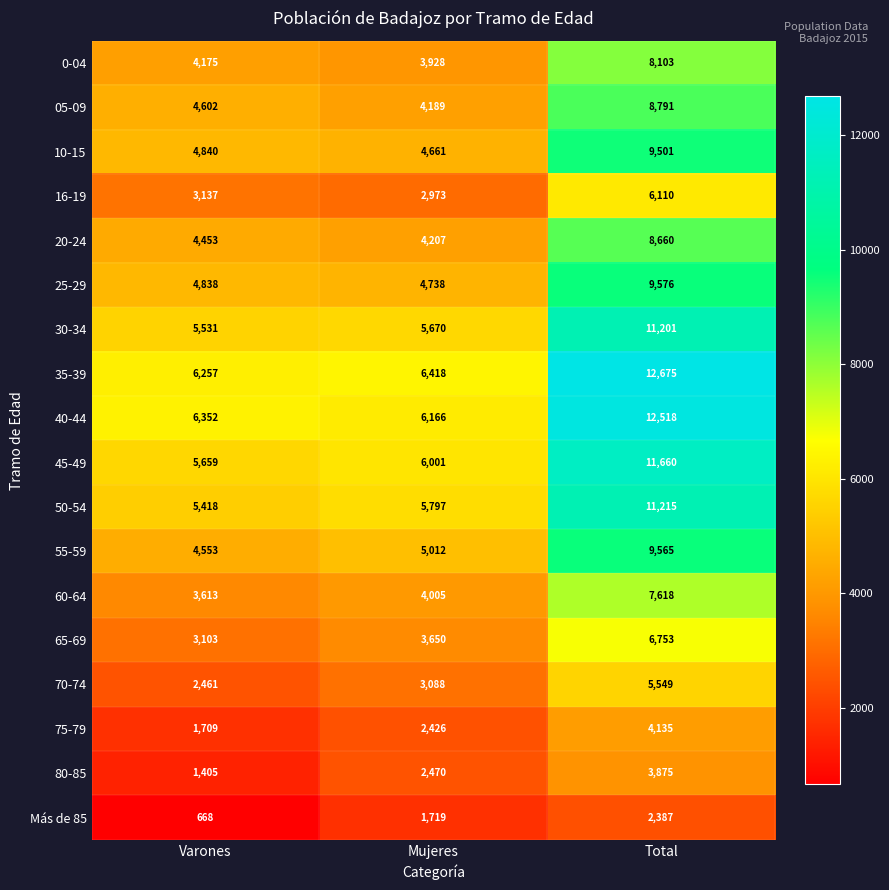

The 80-85 series shows 1576 at Mujeres. True or false?

False